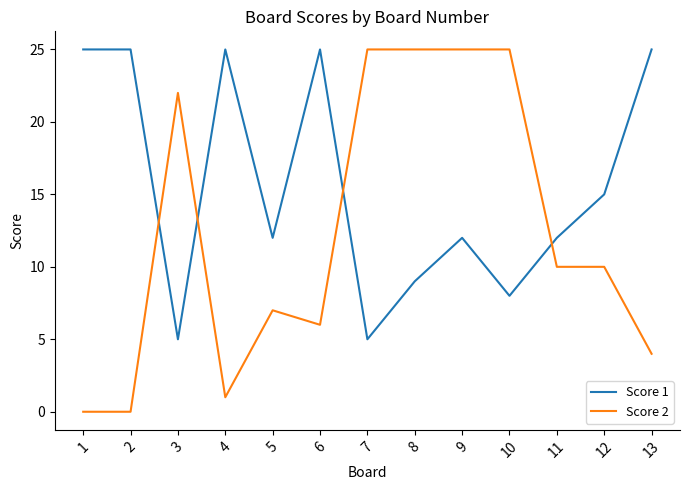

Which series has the widest spread of values?

Score 2